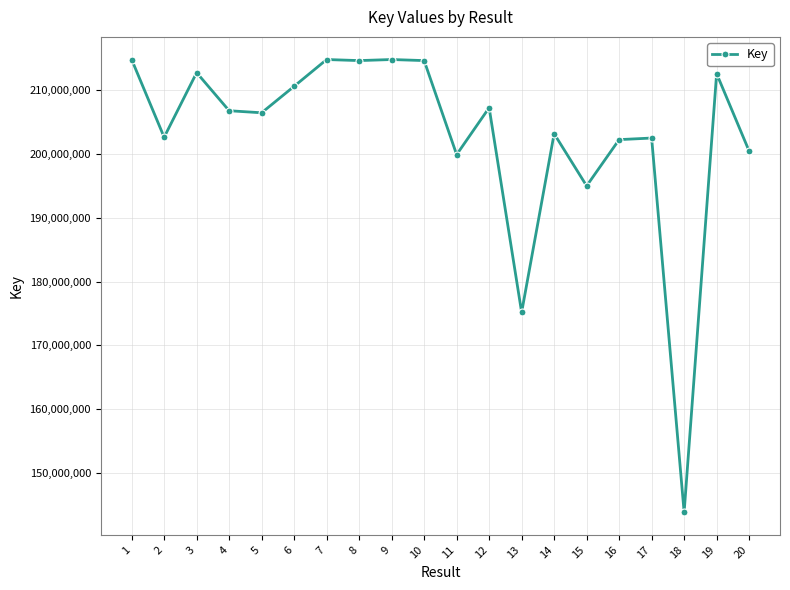

What is the difference between the values at 15 and 16?

7263652